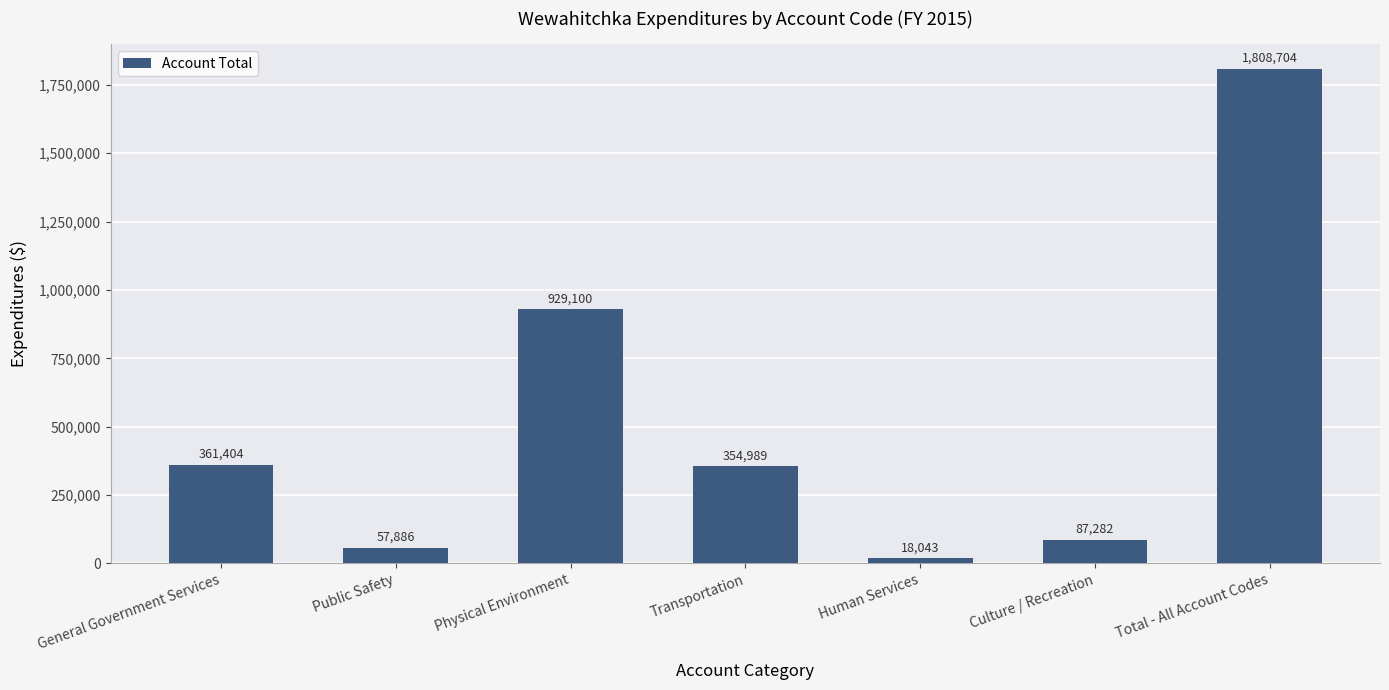

Rank the categories by value from lowest to highest.

Human Services, Public Safety, Culture / Recreation, Transportation, General Government Services, Physical Environment, Total - All Account Codes